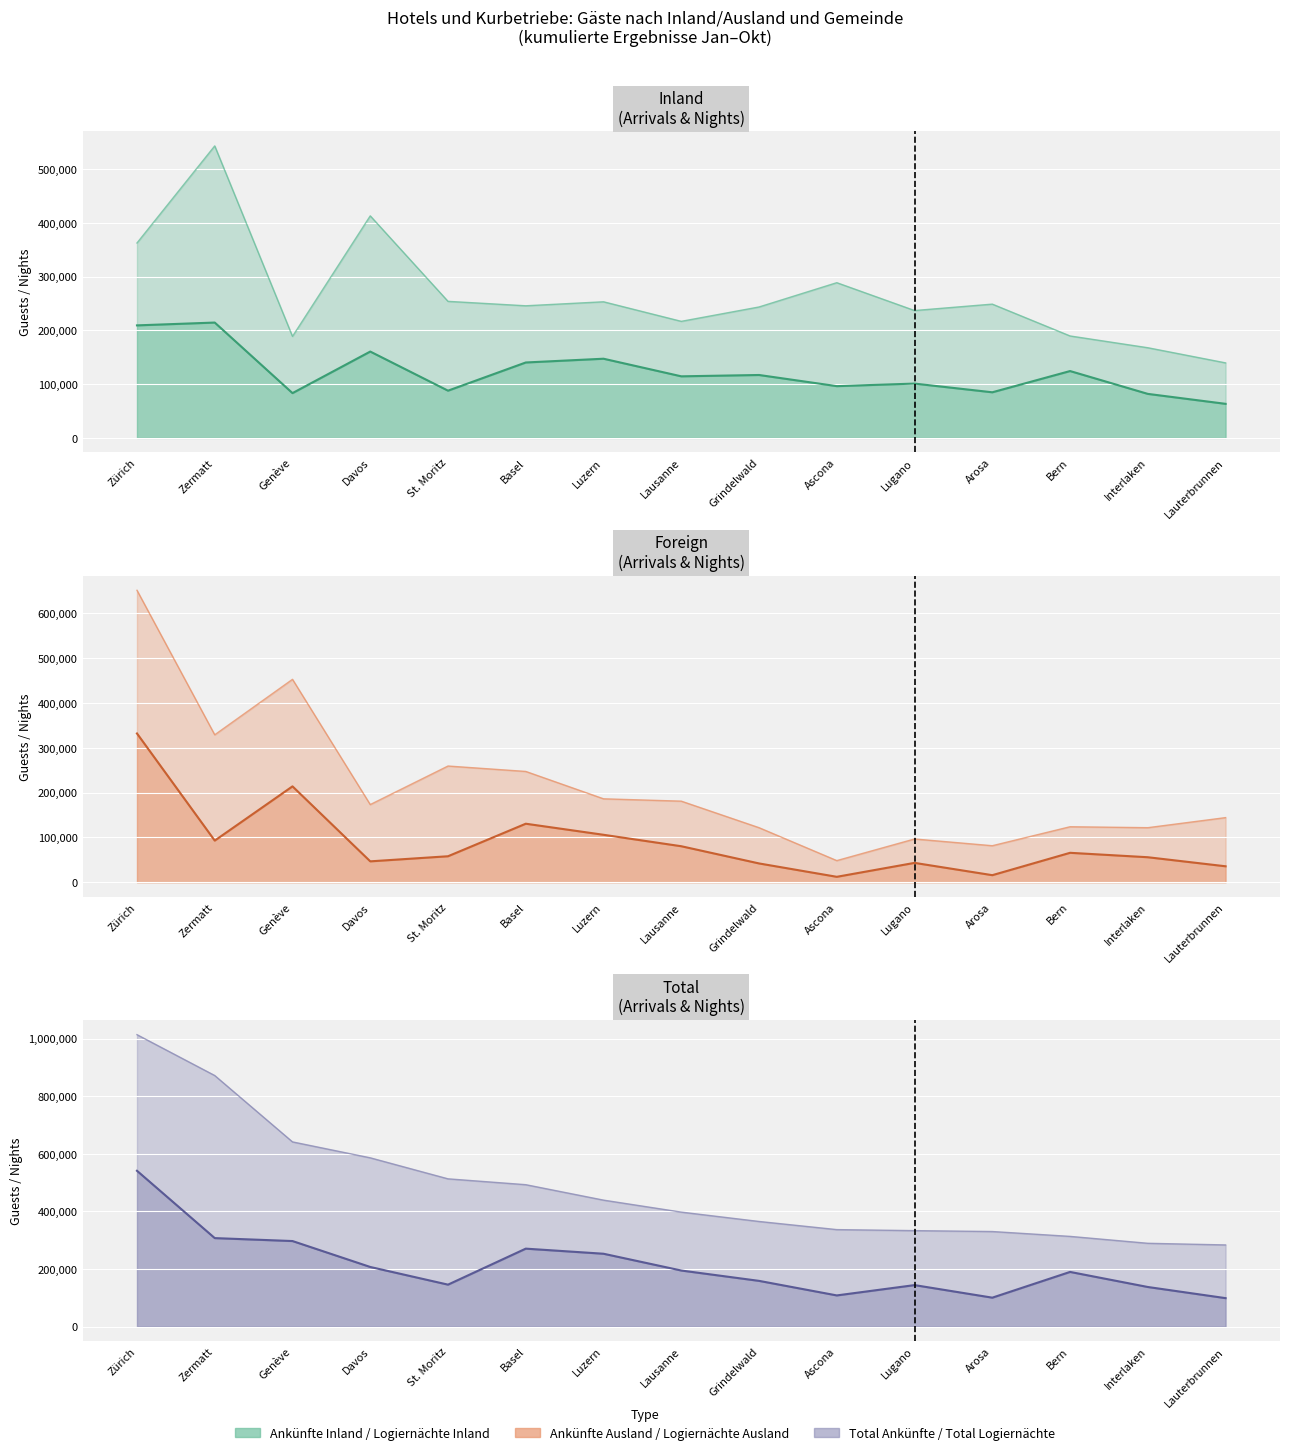

How many categories are shown in the chart?

15